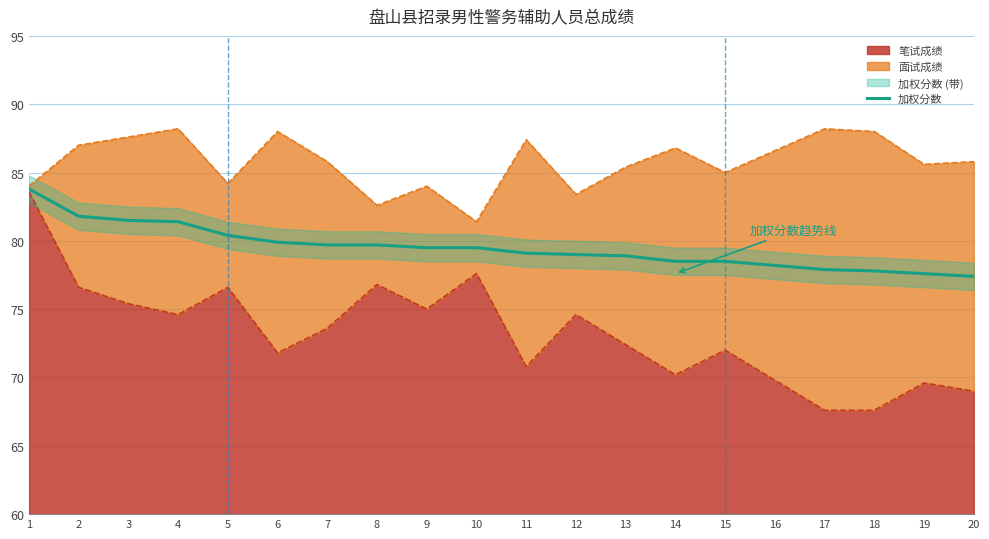

True or false: the data shows 77.4 at 20.

True